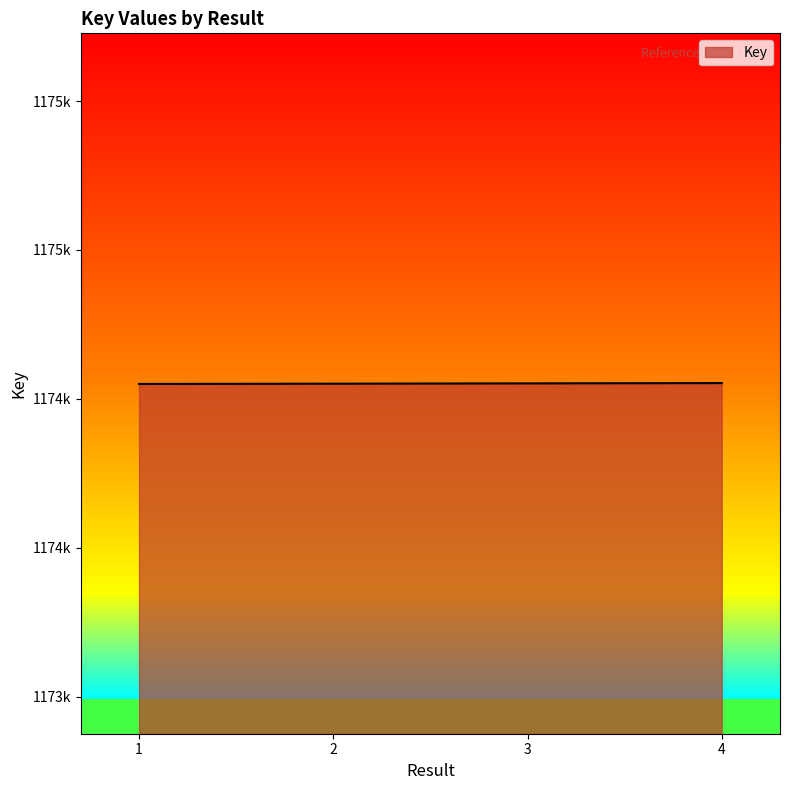

What is the difference between the maximum and second lowest values?

2